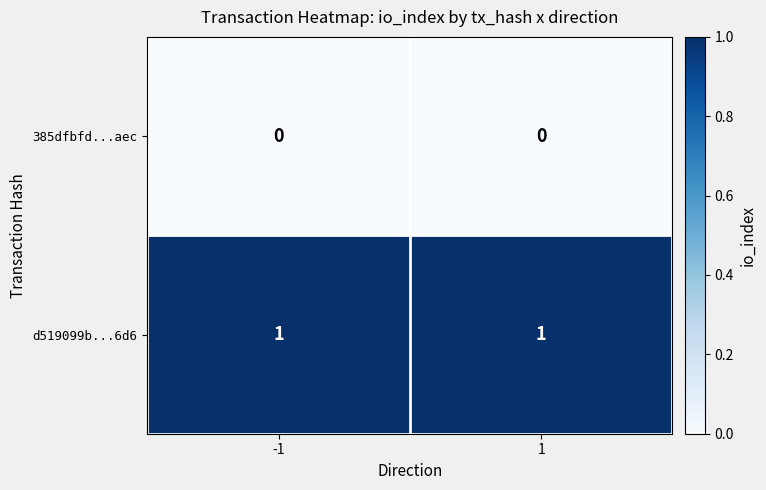

What is the spread (max minus min) of values at 1?

1